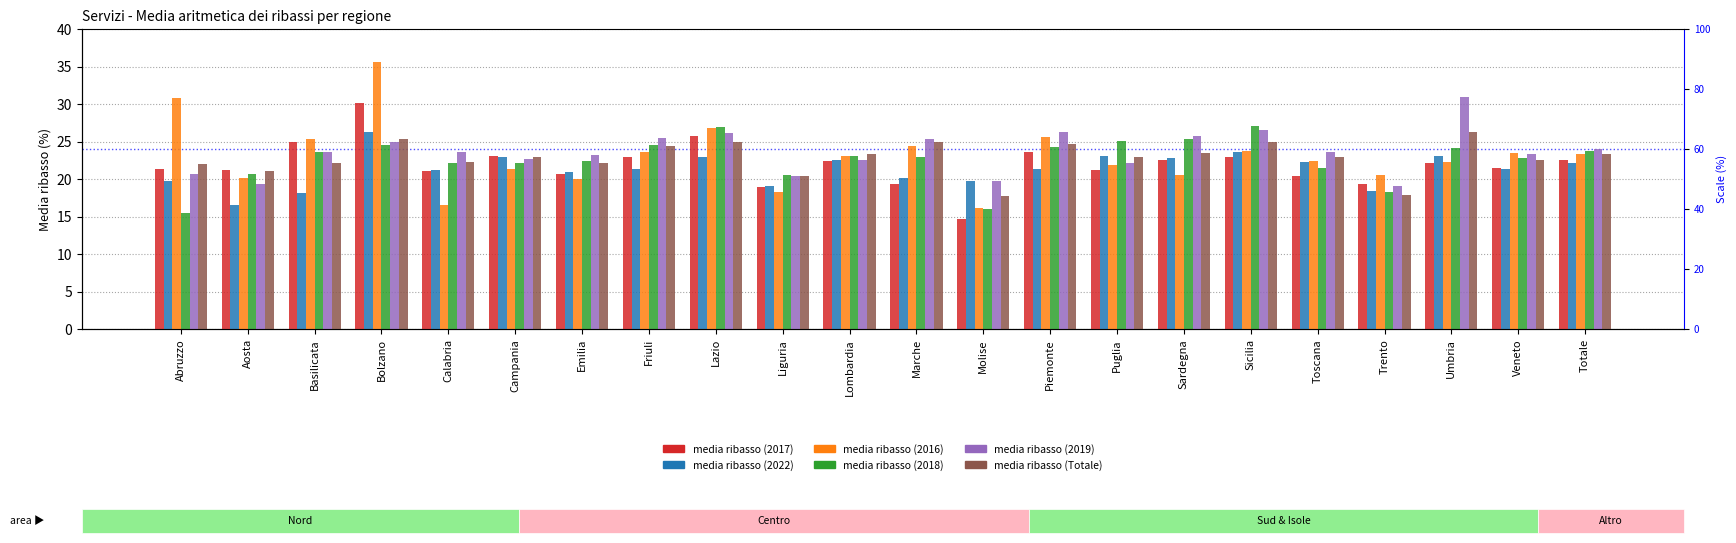

What is the sum of the media ribasso (2022) values at Bolzano and Trento?

44.7